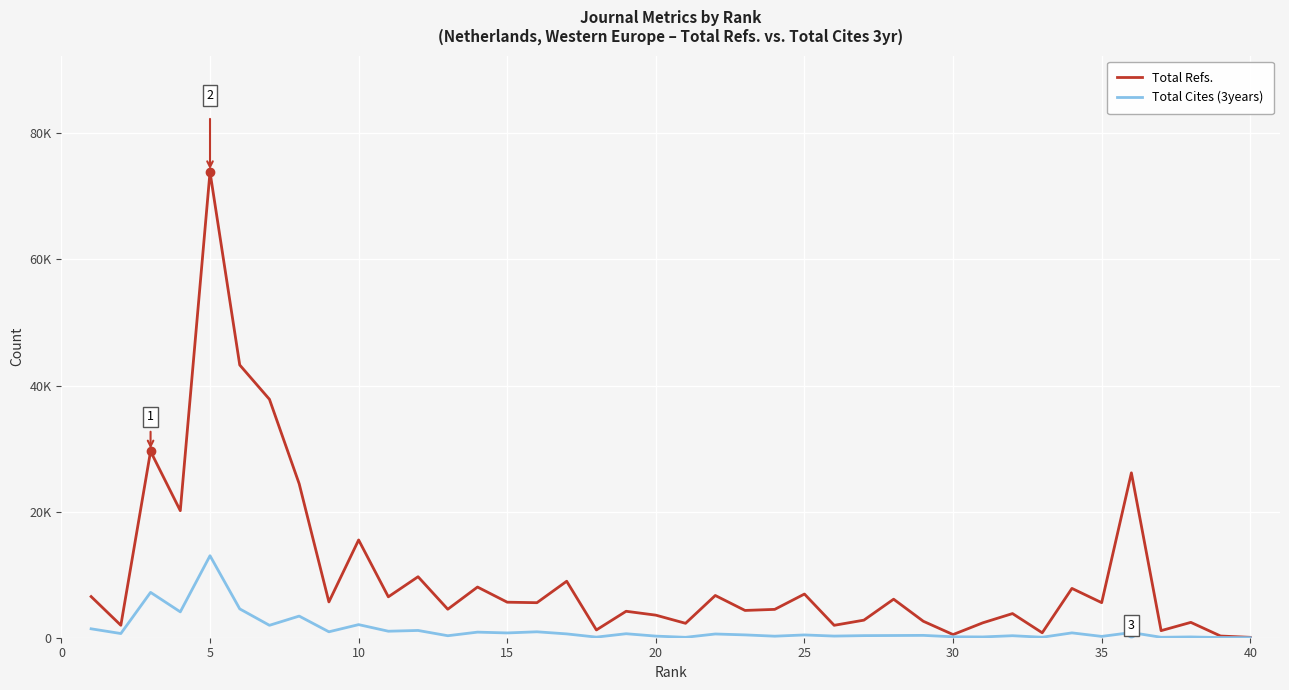

Does the chart have visible grid lines?

Yes